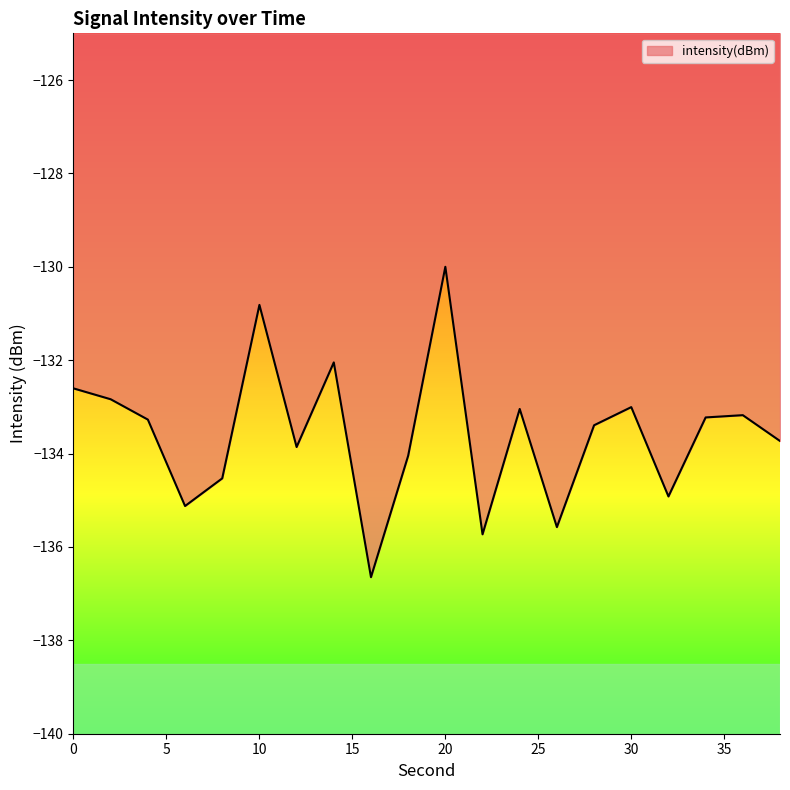

What is the difference between the maximum and minimum values?

6.6